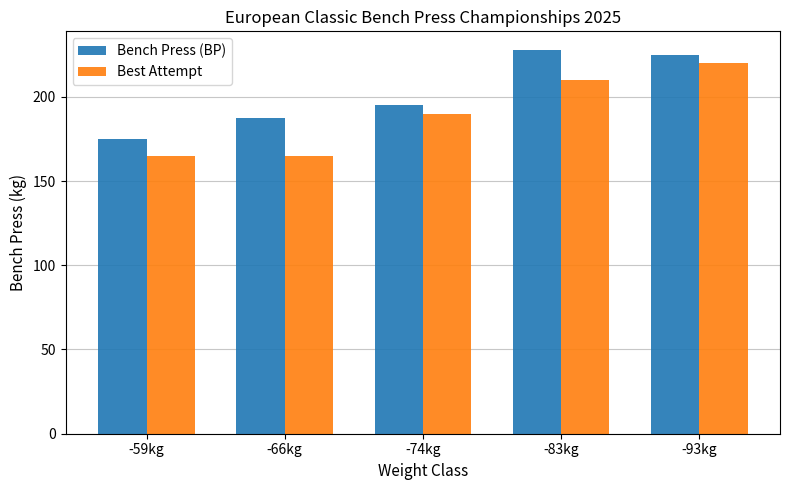

List the series in order of their overall mean, lowest first.

Best Attempt, Bench Press (BP)